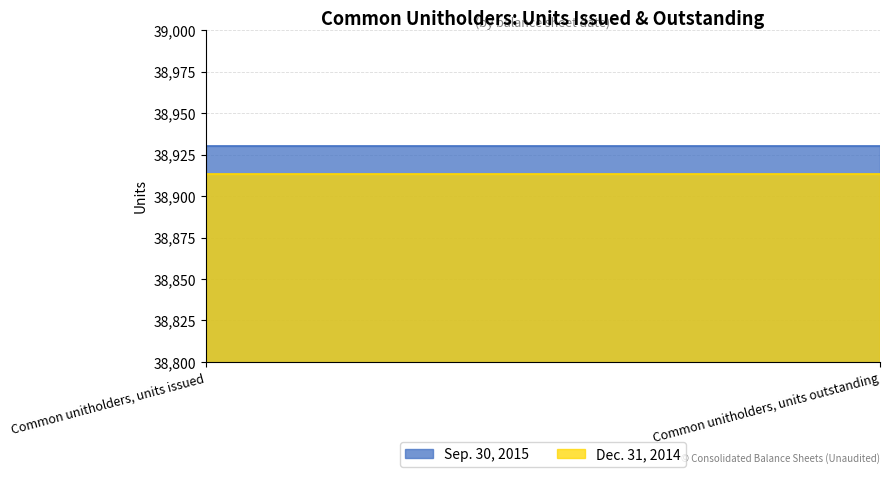

Which has a higher value, Common unitholders, units outstanding or Common unitholders, units issued?

Common unitholders, units outstanding